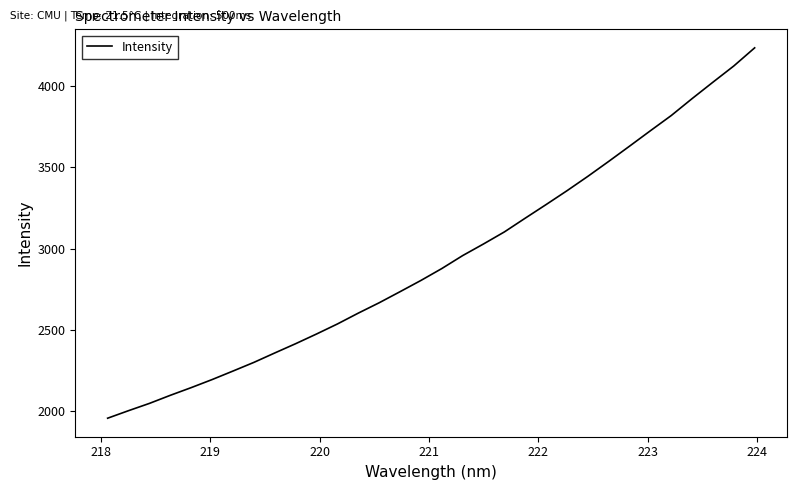

What is the maximum value shown in the chart?

4234.1